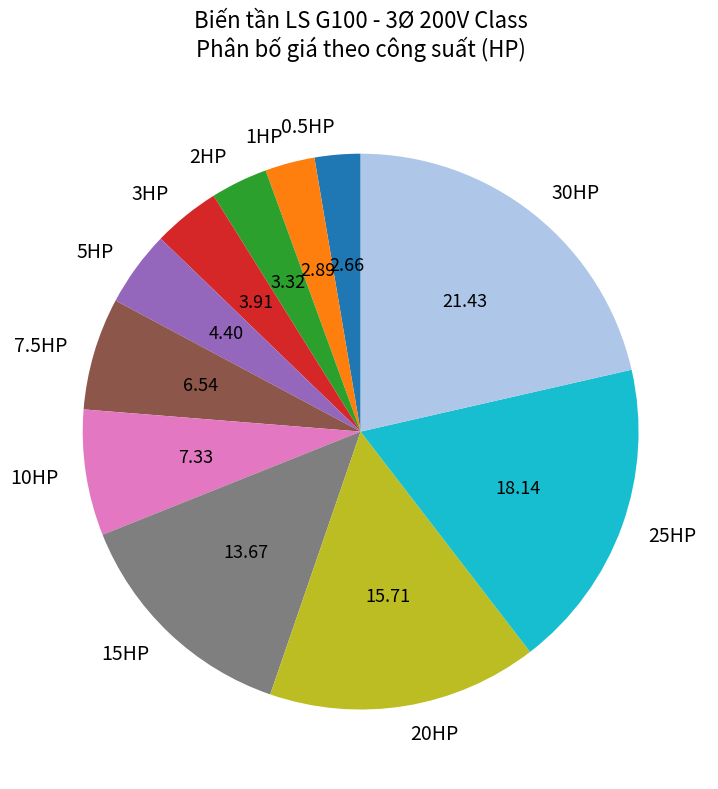

Does 20HP account for over 50% of the chart?

No